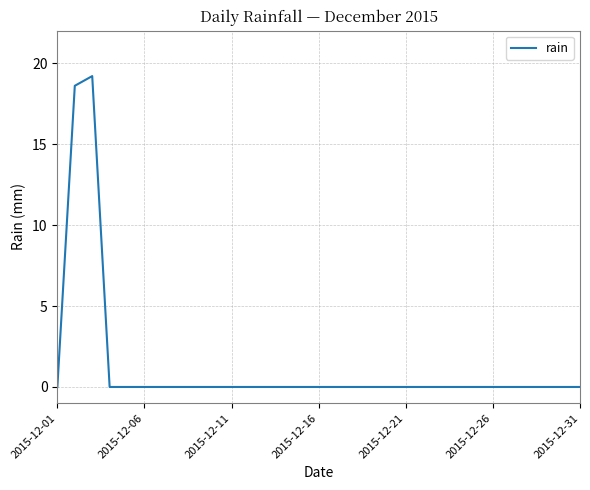

What is the greatest value displayed?

19.2